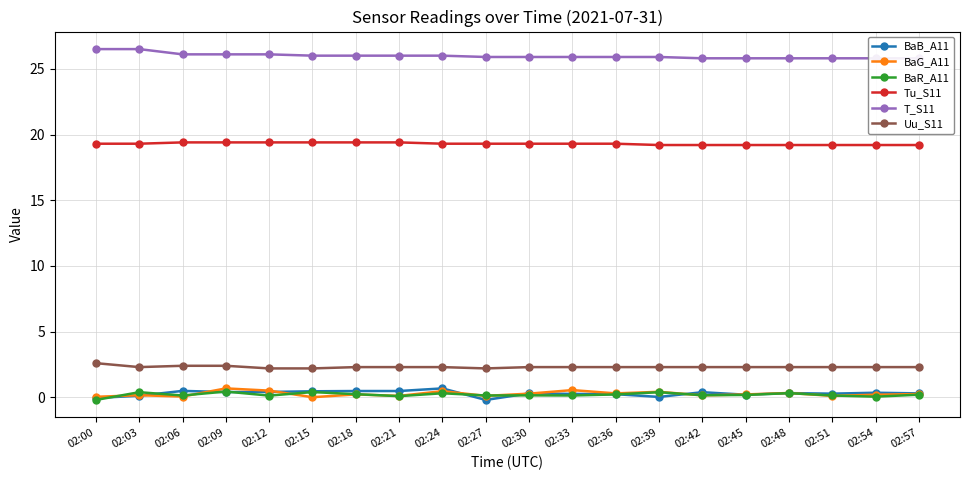

What is the spread (max minus min) of values at 02:42?

25.7